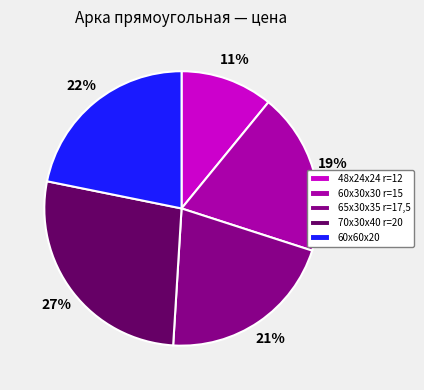

Which has a higher value, 60x60x20 or 48х24х24 r=12?

60x60x20